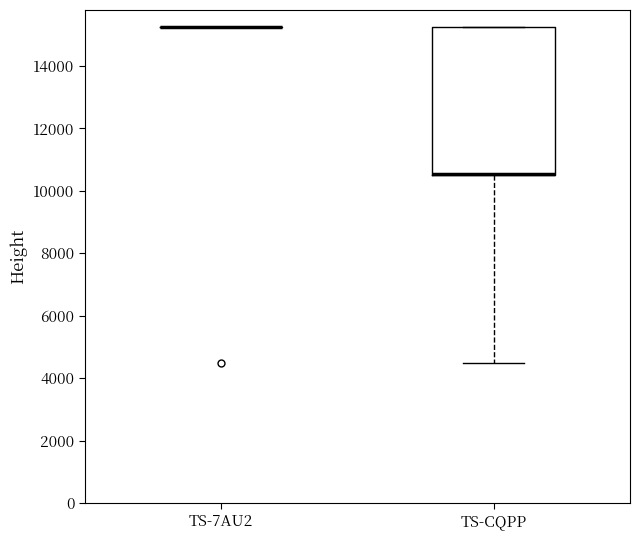

Reading left to right, transcribe this box plot: for each box, give where its median line is, the range the box spans, and where its two whiskers end, as read against the y-axis. The values are not printed on the chart, so give them approximately, as read against the axis.

TS-7AU2: box collapsed to a line at 15200, whiskers 15200 to 15200
TS-CQPP: median 10600 (drawn on the box's lower edge), box 10400 to 15200, whiskers 4400 to 15200